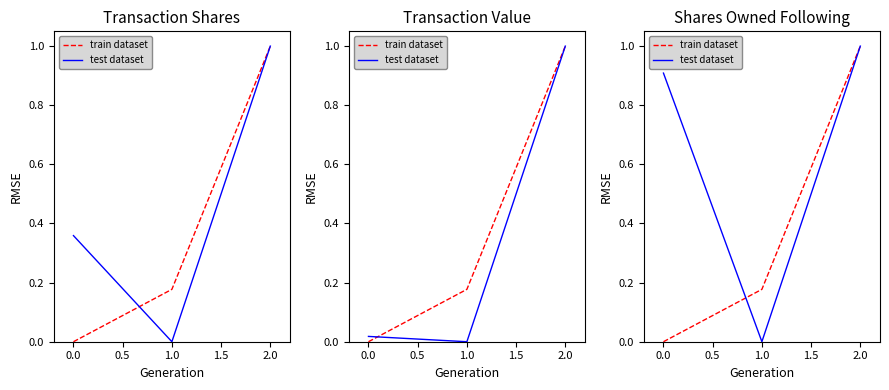

Which series has the largest total across all categories?

test dataset